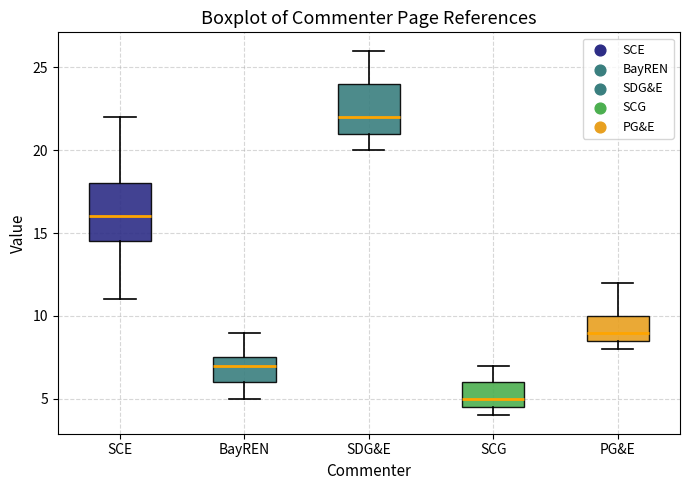

Where is the upper edge of the box for SDG&E on the y-axis? The values are not printed on the chart, so give them approximately, as read against the axis.

24.0